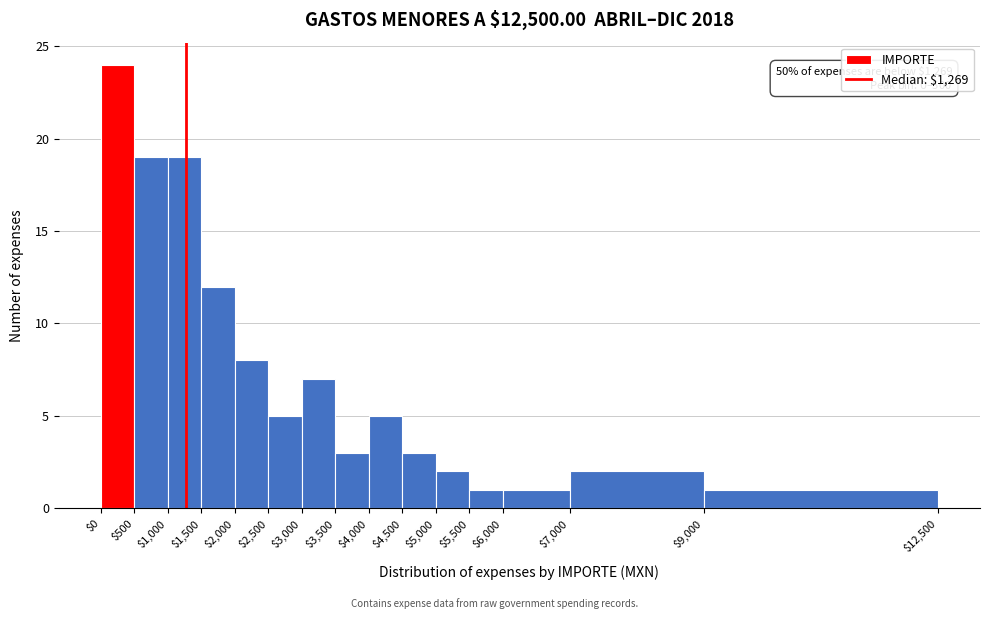

Which range on the x-axis has the tallest bar?

$0 to $500